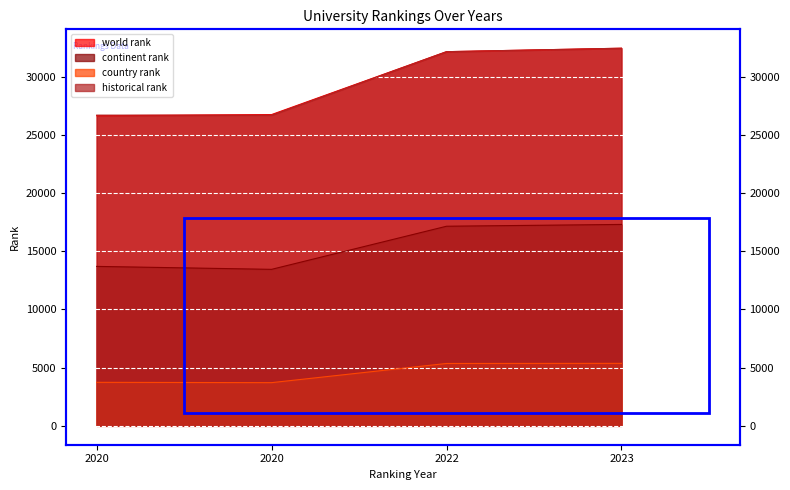

Reading left to right, transcribe all the data shown in this chart.

world rank: 2020=26637.0	2020=26738.0	2022=32139.0	2023=32436.0
continent rank: 2020=13695.0	2020=13442.0	2022=17145.0	2023=17300.0
country rank: 2020=3738.0	2020=3710.0	2022=5357.0	2023=5367.0
historical rank: 2020=26687.5	2020=26687.5	2022=32139.0	2023=32436.0